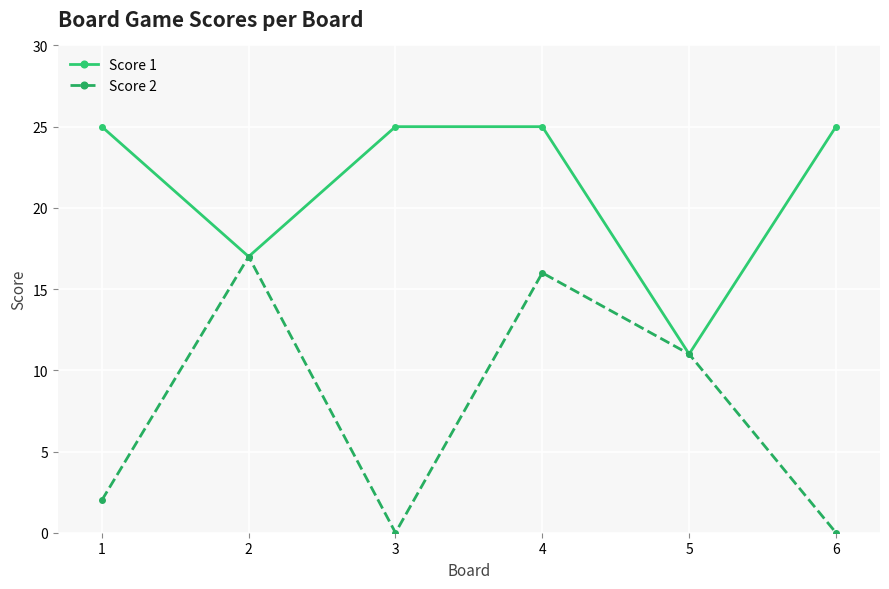

What are all the series names shown in the legend?

Score 1, Score 2